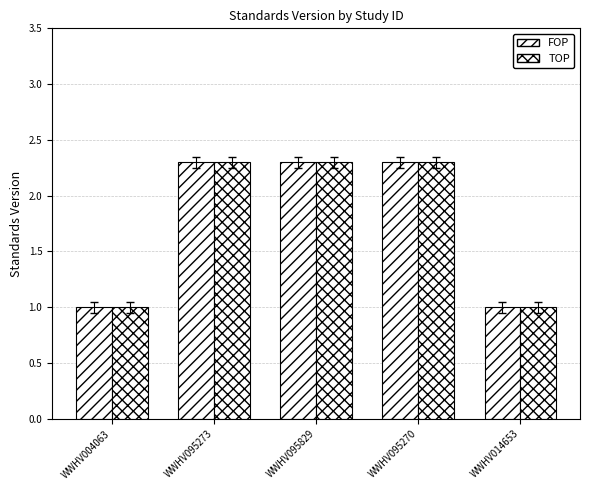

Reading right to left, extract all data points from this chart.

FOP: WWHV014653=1.0	WWHV095270=2.3	WWHV095829=2.3	WWHV095273=2.3	WWHV004063=1.0
TOP: WWHV014653=1.0	WWHV095270=2.3	WWHV095829=2.3	WWHV095273=2.3	WWHV004063=1.0